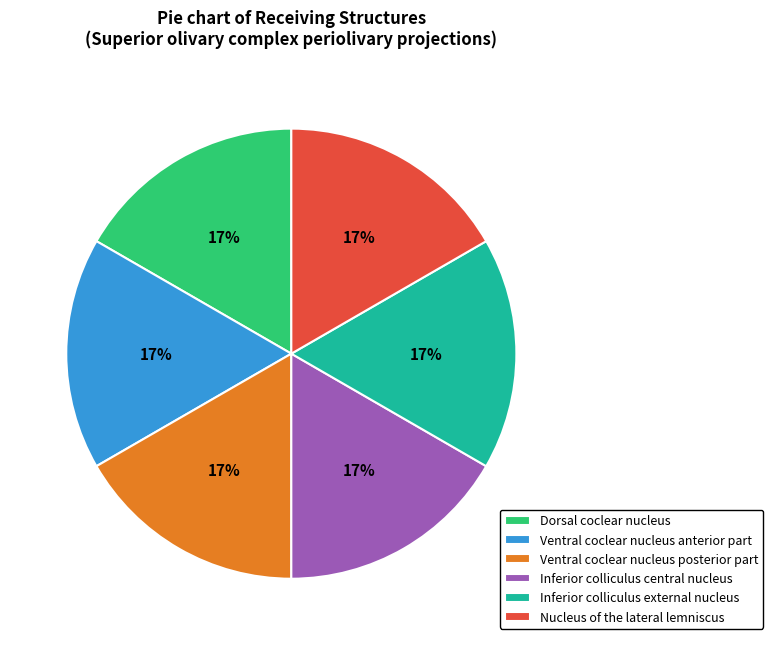

Is it true that Inferior colliculus central nucleus is 17% of the pie?

True